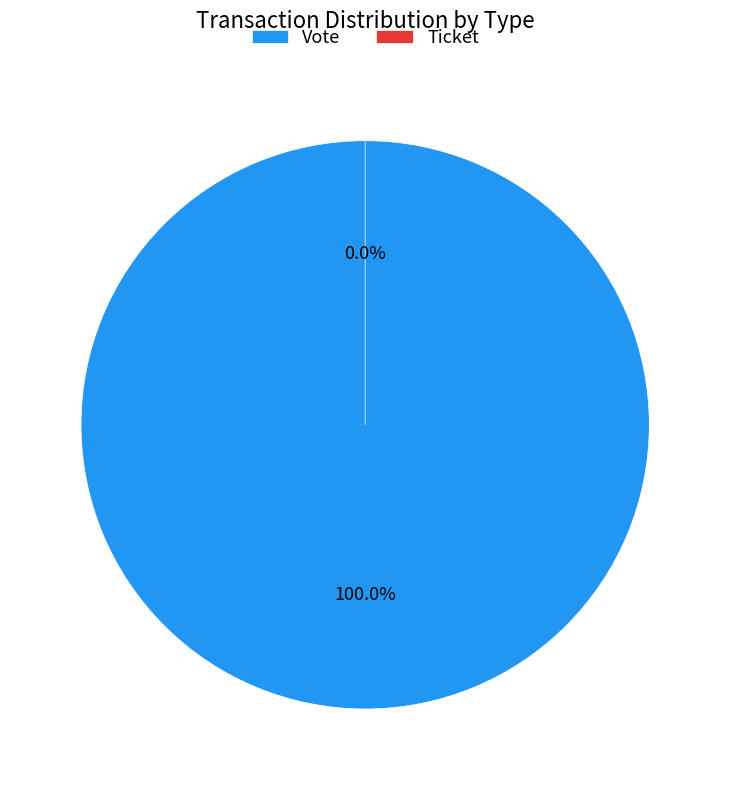

To the nearest percent, what is the average slice percentage?

50%